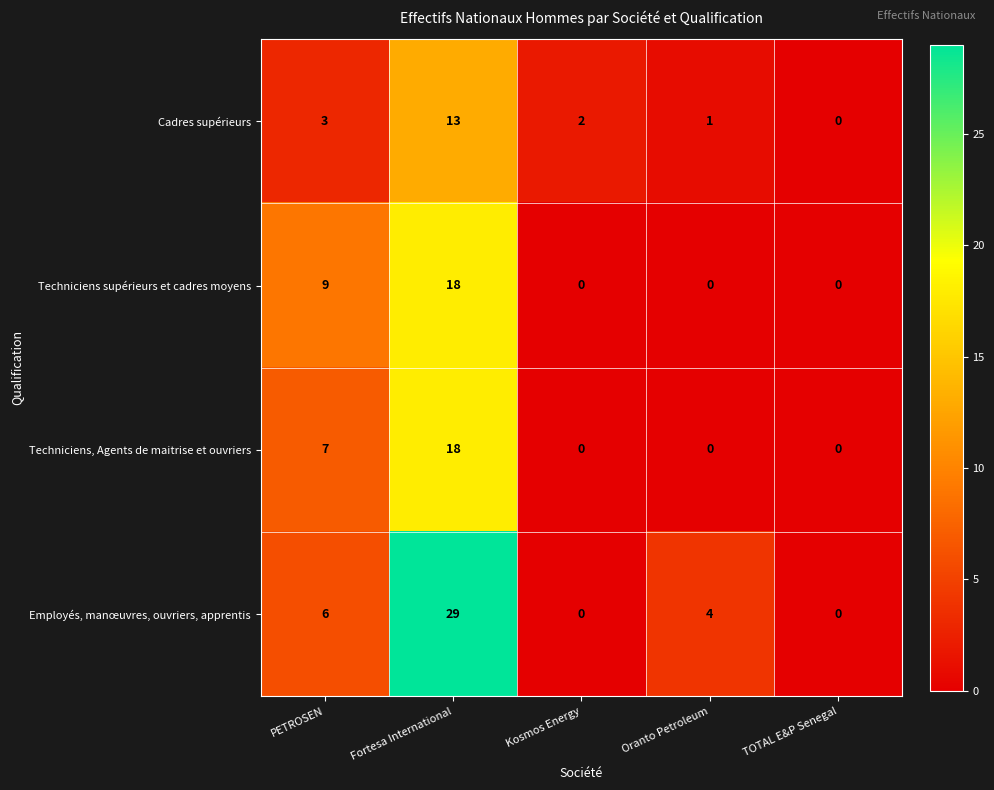

Which category has the highest value across all series?

Fortesa International